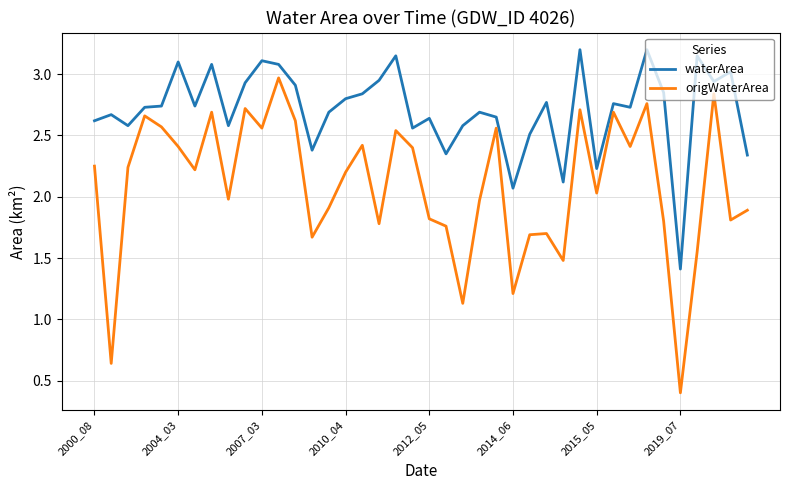

Which series has the largest range (max minus min)?

origWaterArea